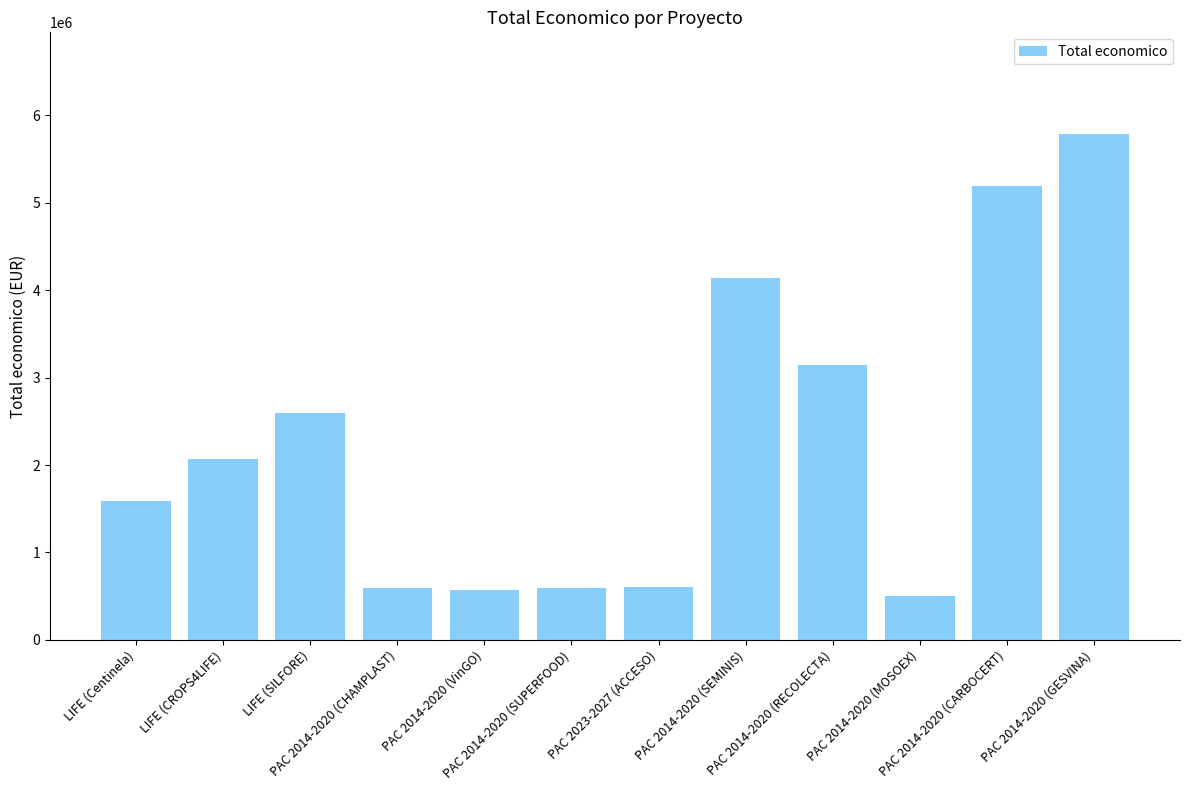

Is it true that the value at PAC 2014-2020 (VinGO) is 566298?

True